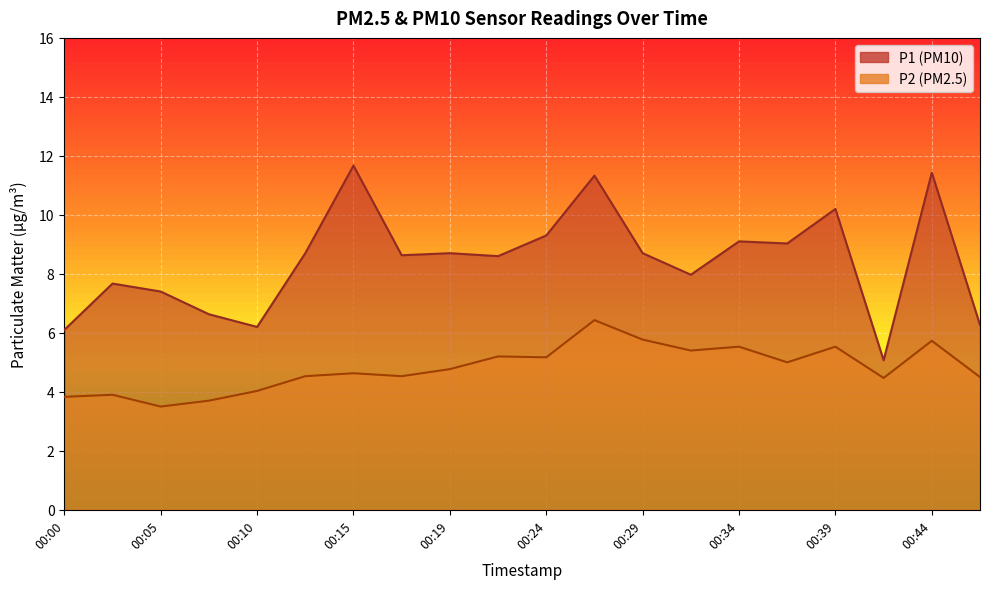

Which series changed the most between 00:29 and 00:41?

P1